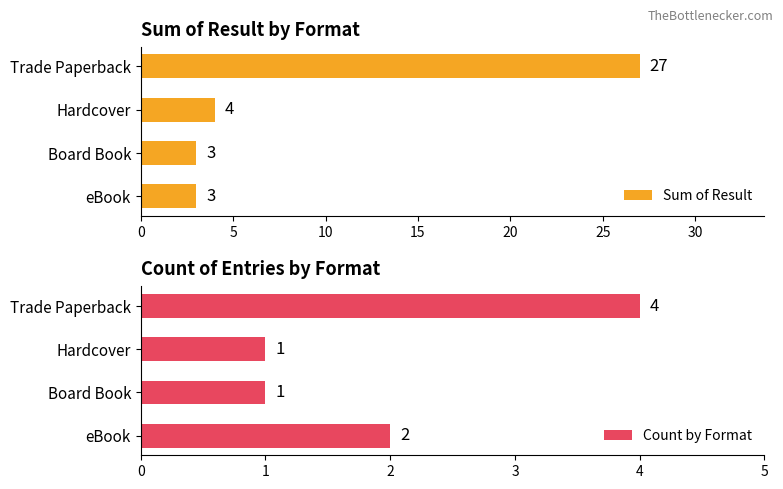

True or false: Count by Format has a value of 2 at Board Book.

False